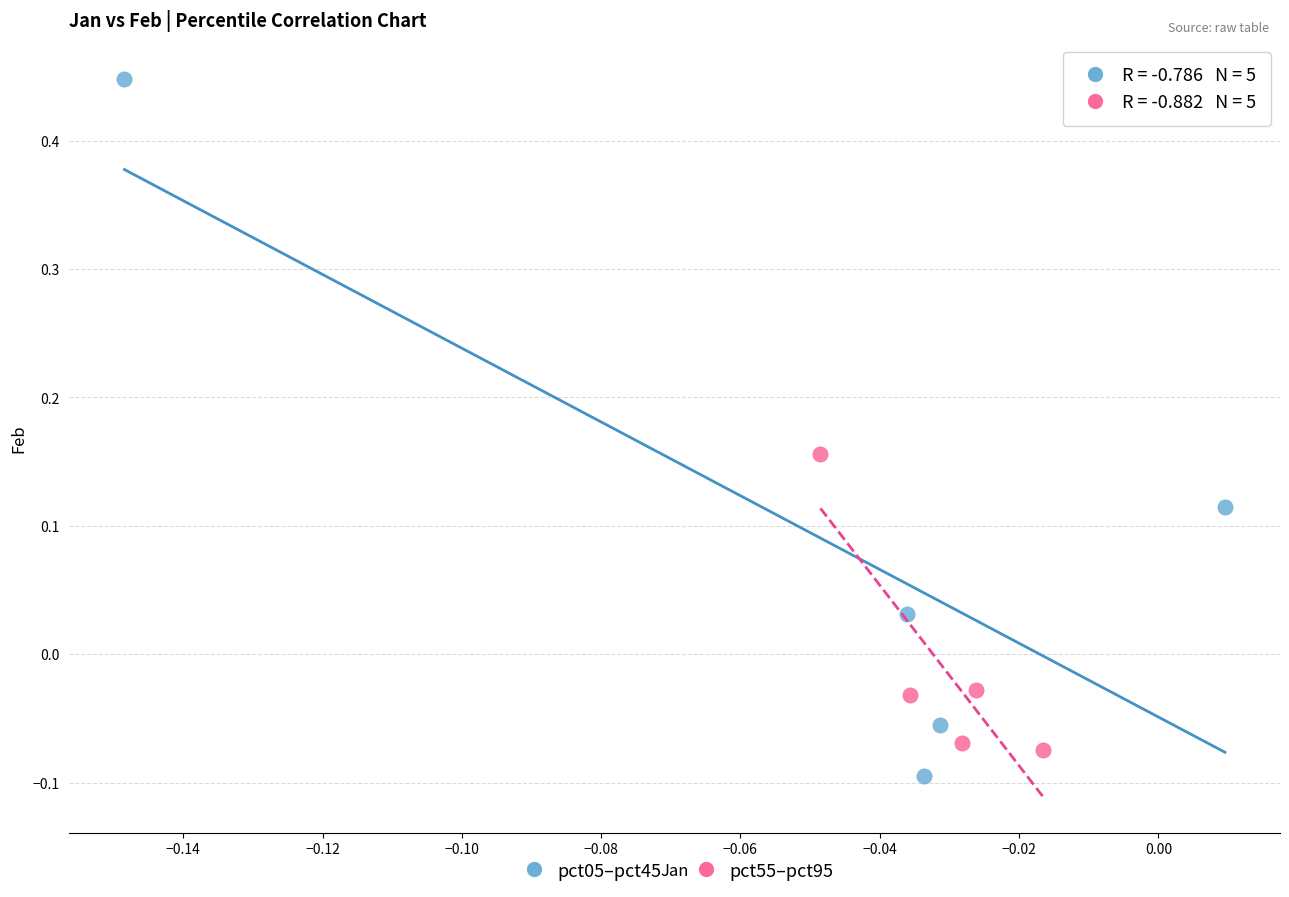

Which series reaches the maximum Y coordinate?

pct05–pct45